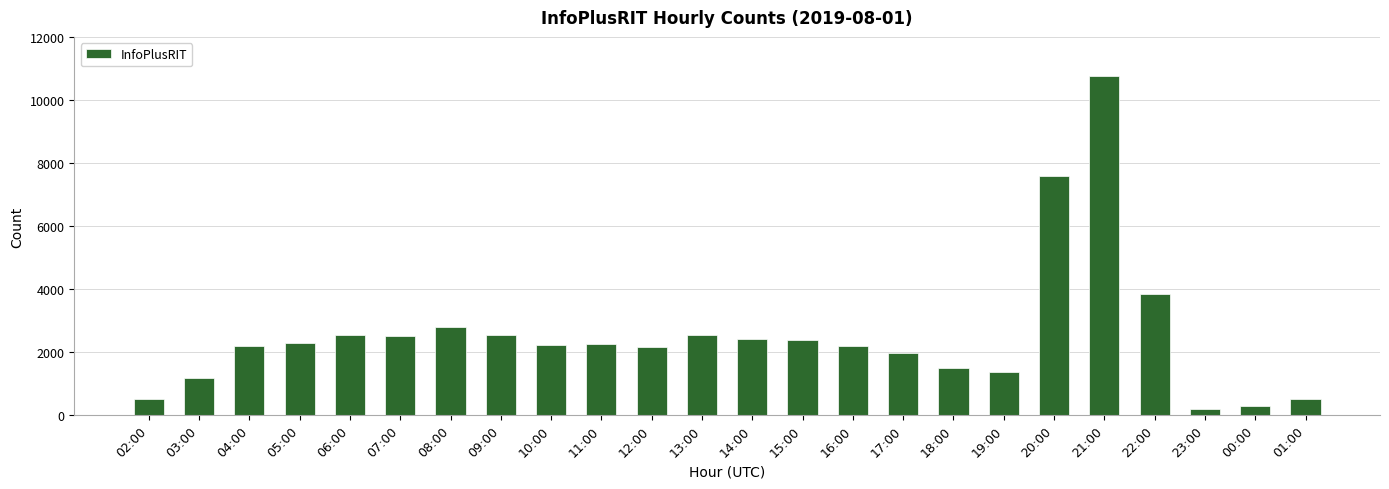

What is the sum of the values at 15:00 and 12:00?

4507